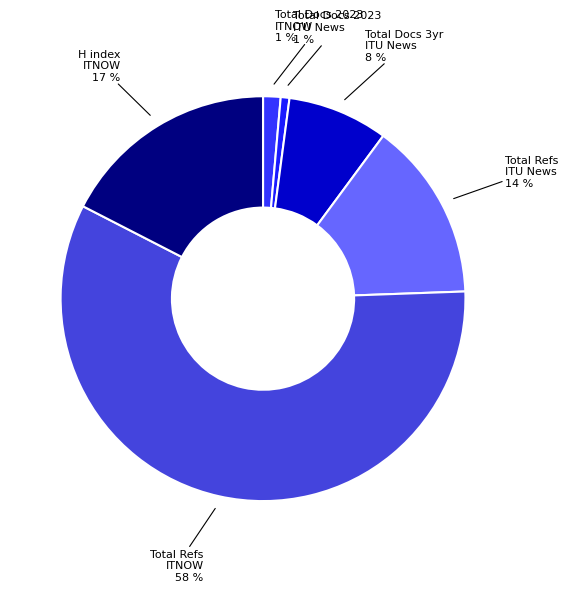

Count the number of slices in the pie.

6